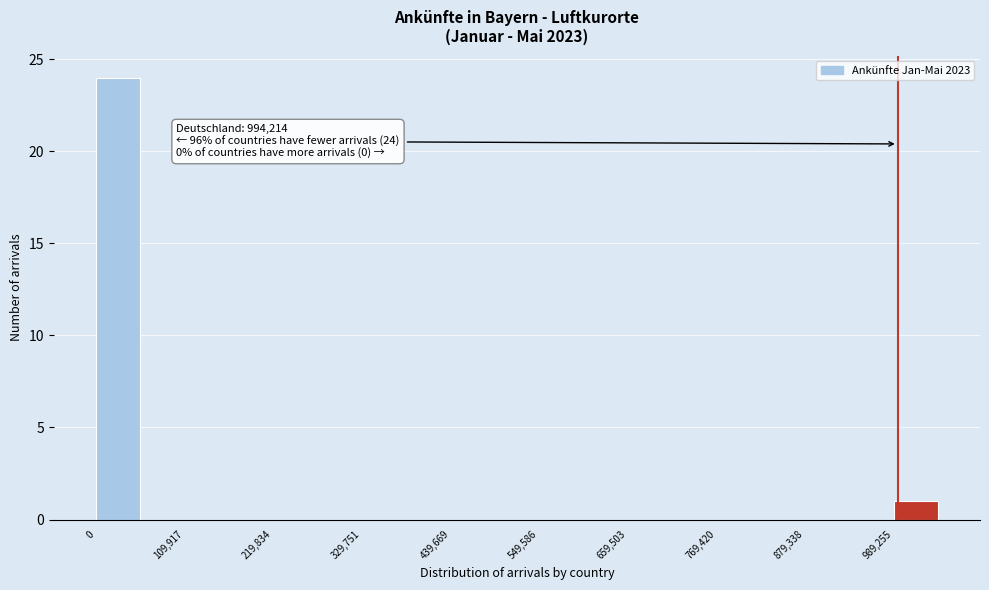

Around what value on the x-axis is the tallest bar? Give the approximate position of its centre, as read against the axis.

20000